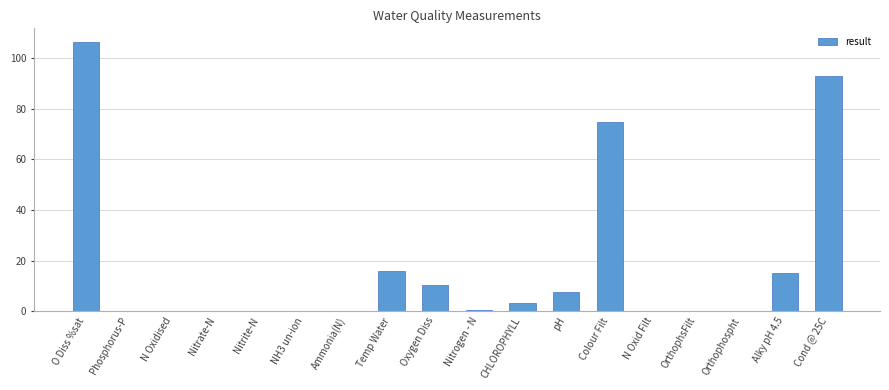

At which category does the chart reach its peak across all series?

O Diss %sat